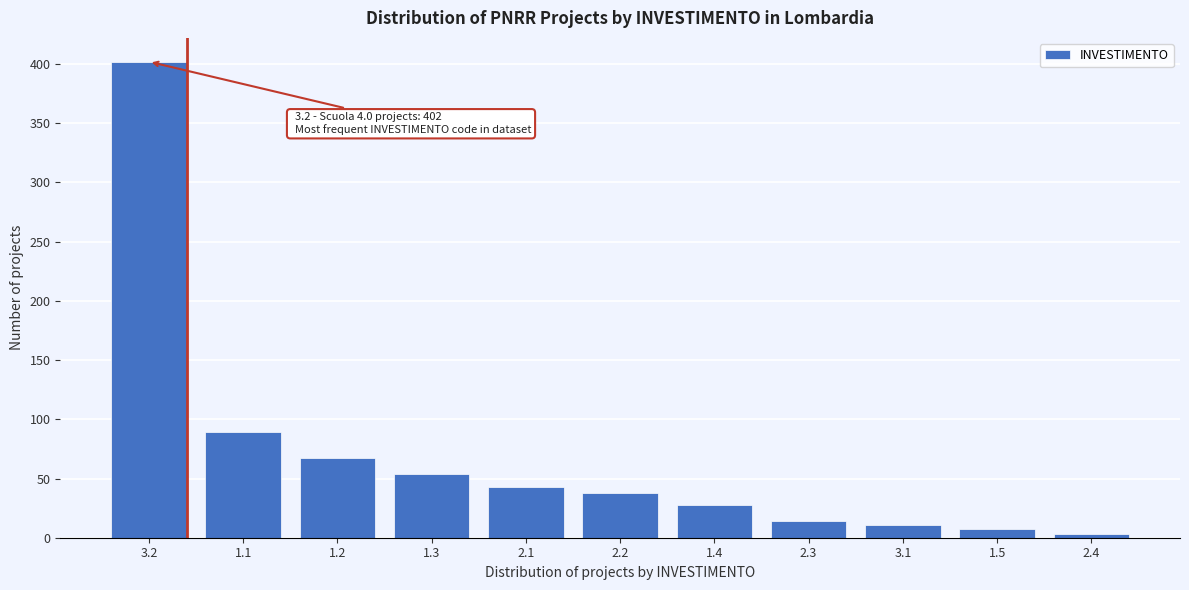

Reading left to right, extract all data points from this chart.

402	89	67	54	43	38	28	14	11	7	3